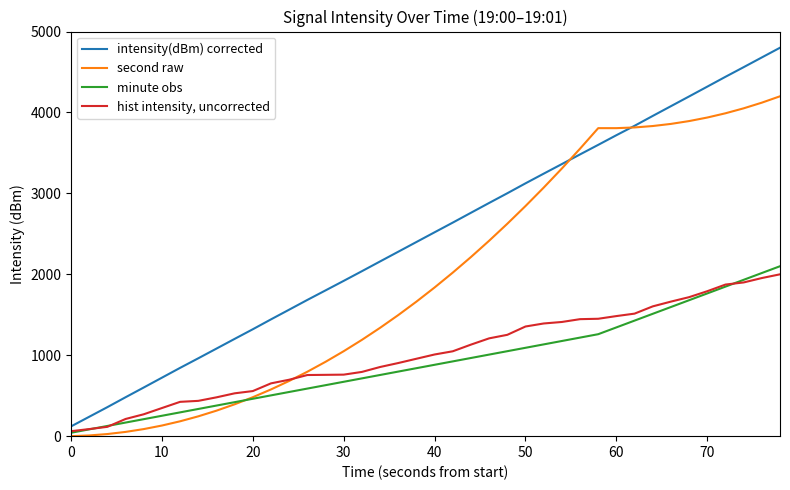

Count the number of data series in this chart.

4